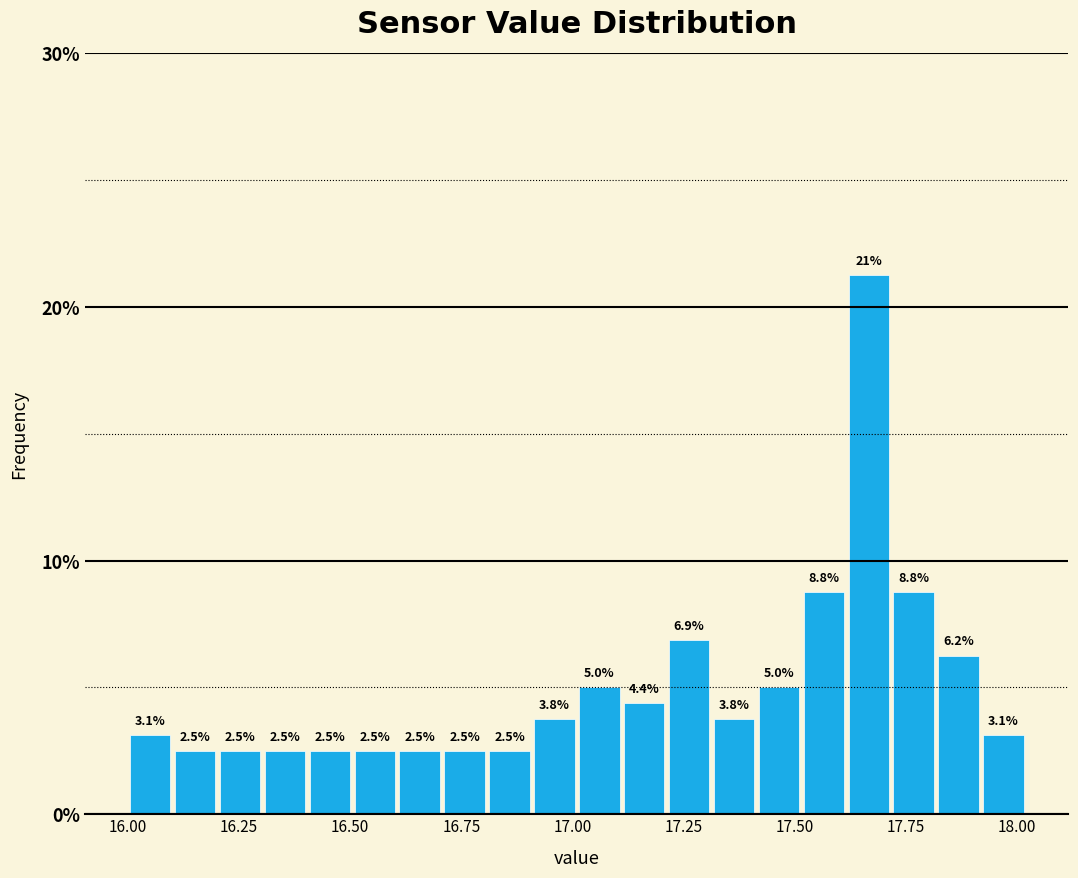

Read against the x-axis, roughly where is the centre of the tallest bar?

17.65